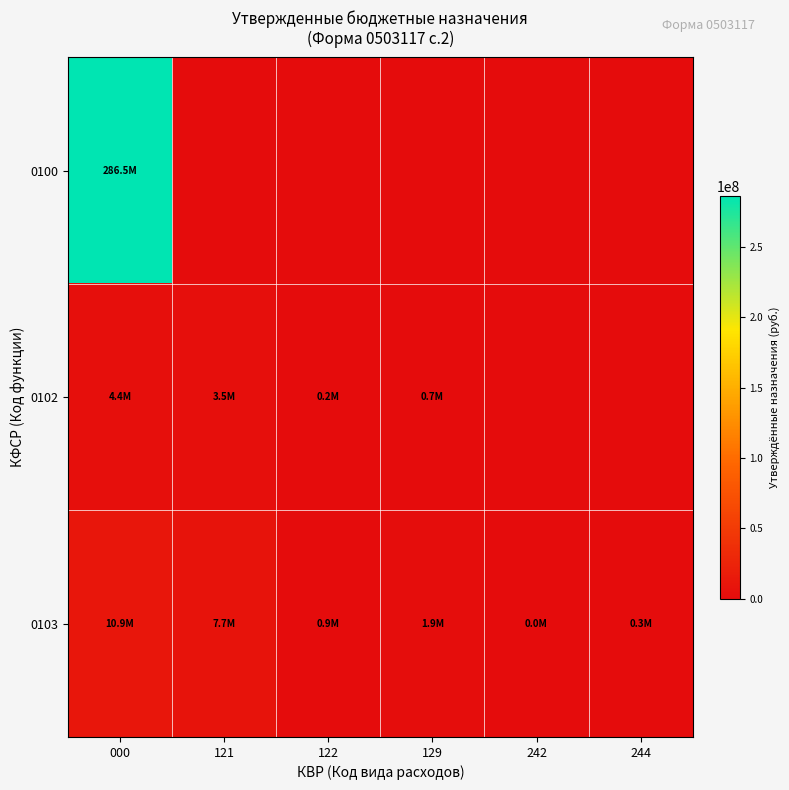

What is the spread (max minus min) of values at 244?

286500.0